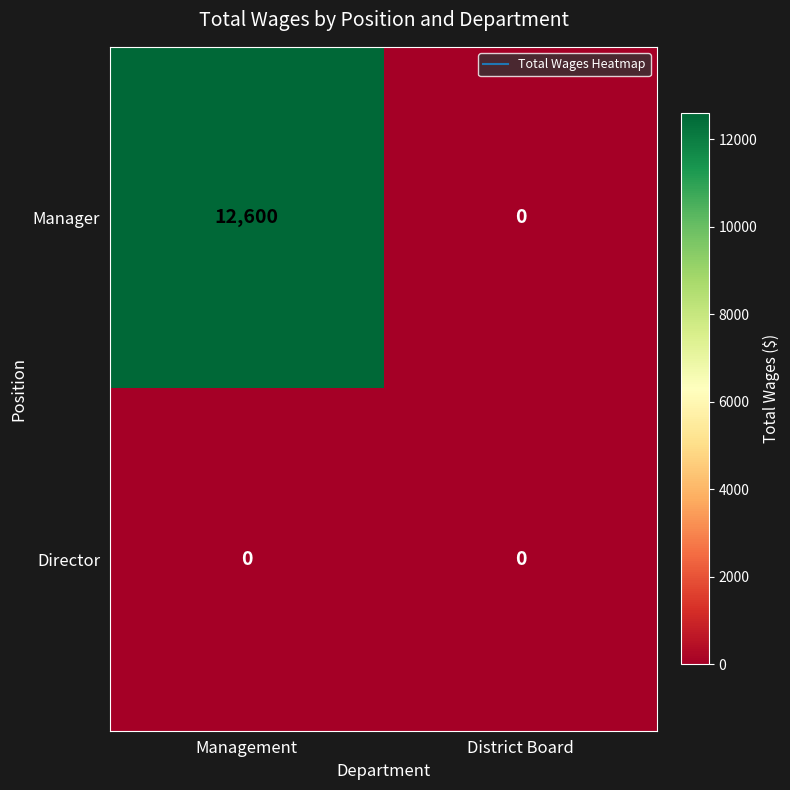

Rank the series by their maximum value, from lowest to highest.

Director, Manager